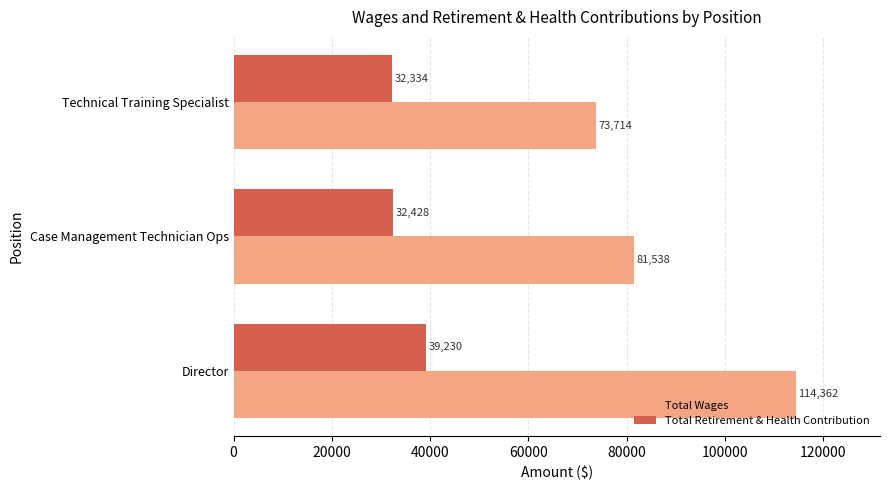

The Total Wages series shows 126804 at Case Management Technician Ops. True or false?

False